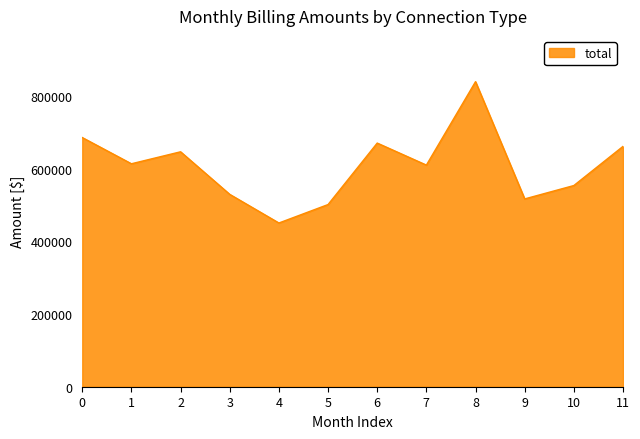

What is the approximate value at 5?

501586